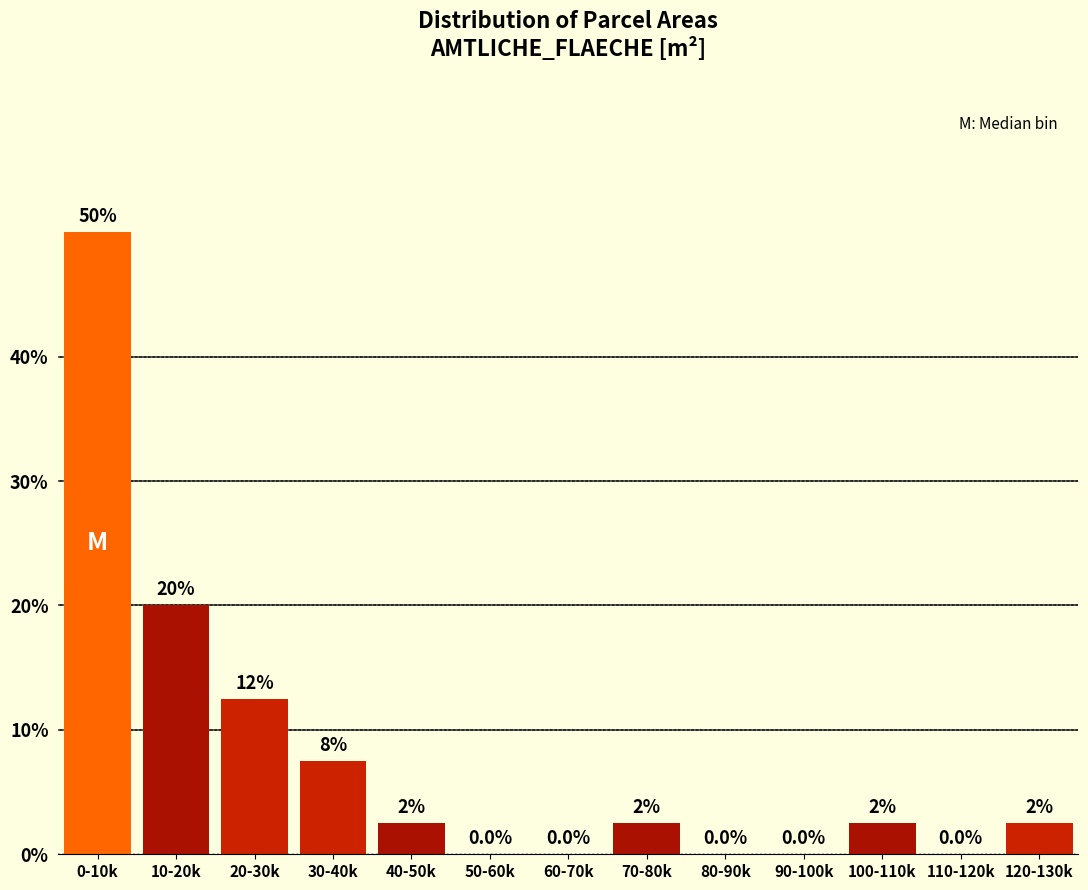

Reading left to right, what are all the values shown in this chart?

0-10k=50.0	10-20k=20.0	20-30k=12.5	30-40k=7.5	40-50k=2.5	50-60k=0.0	60-70k=0.0	70-80k=2.5	80-90k=0.0	90-100k=0.0	100-110k=2.5	110-120k=0.0	120-130k=2.5